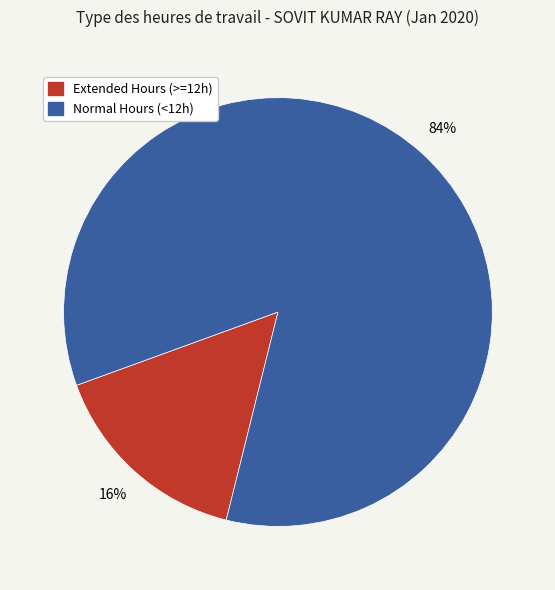

To the nearest percent, what is the combined percentage of Normal Hours (<12h) and Extended Hours (>=12h)?

100%